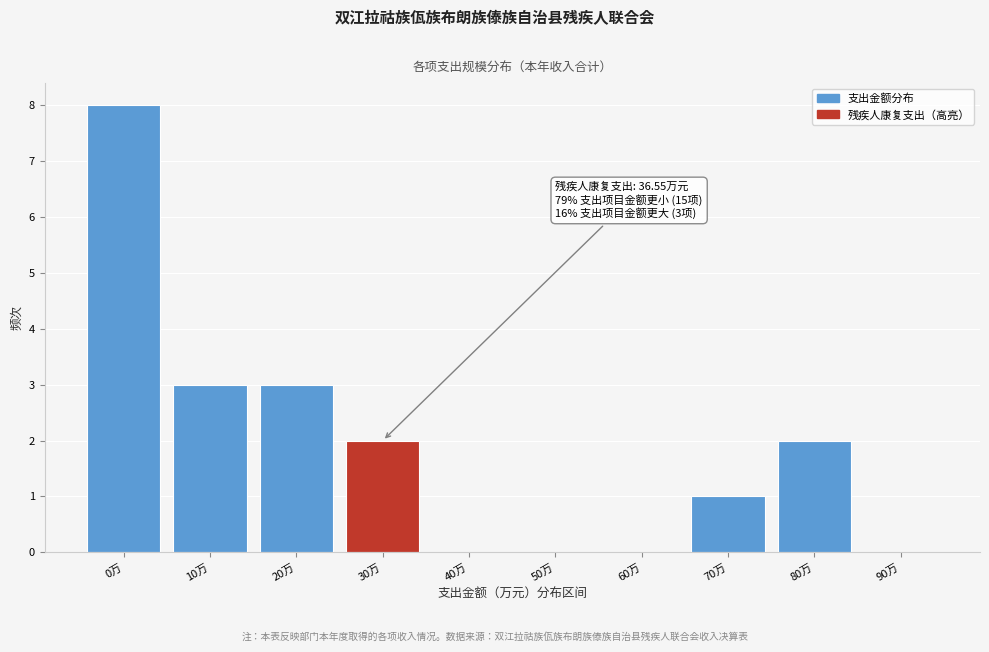

Reading left to right, list all the values displayed in this chart.

0万=8	10万=3	20万=3	30万=2	40万=0	50万=0	60万=0	70万=1	80万=2	90万=0